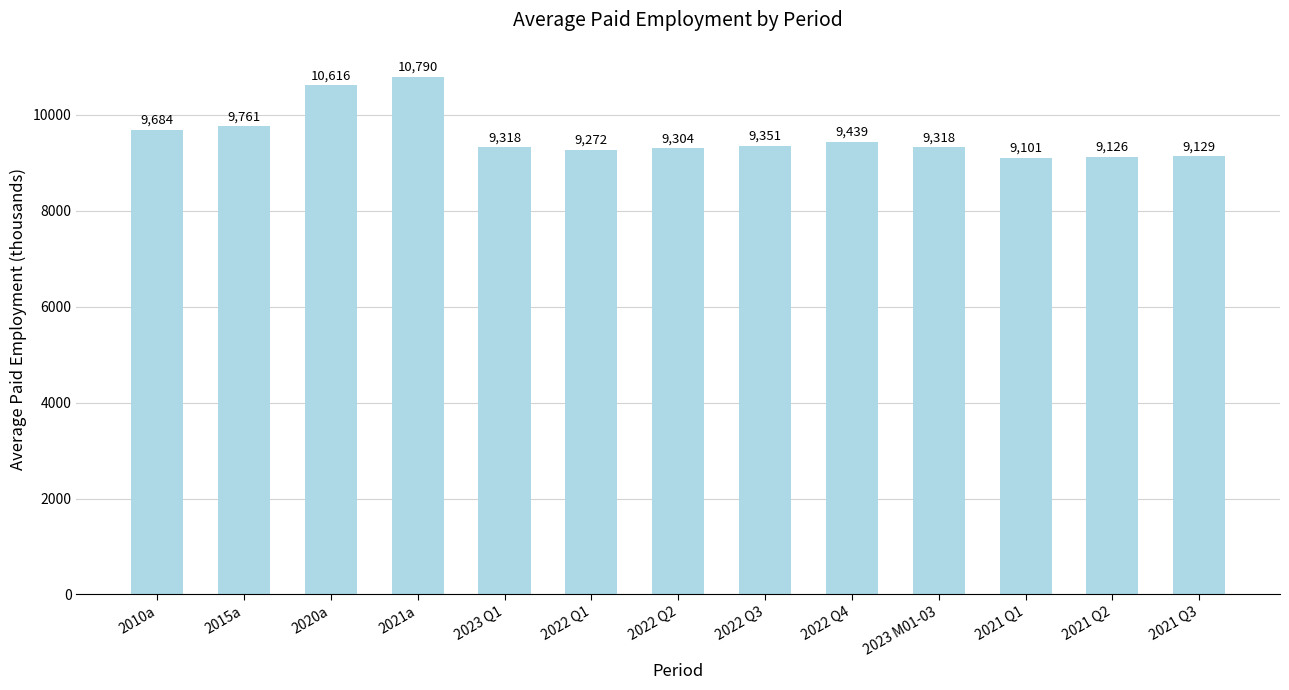

Which label corresponds to the largest value in the chart?

2021a